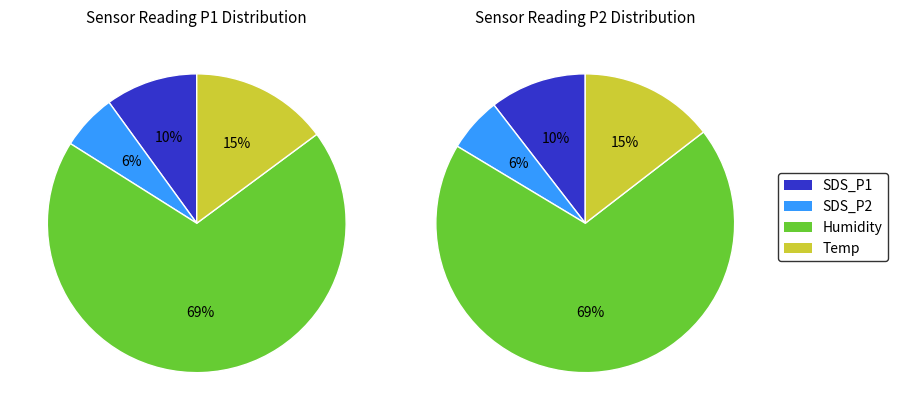

Approximately how many times larger is the value at Humidity compared to SDS_P1?

6.9